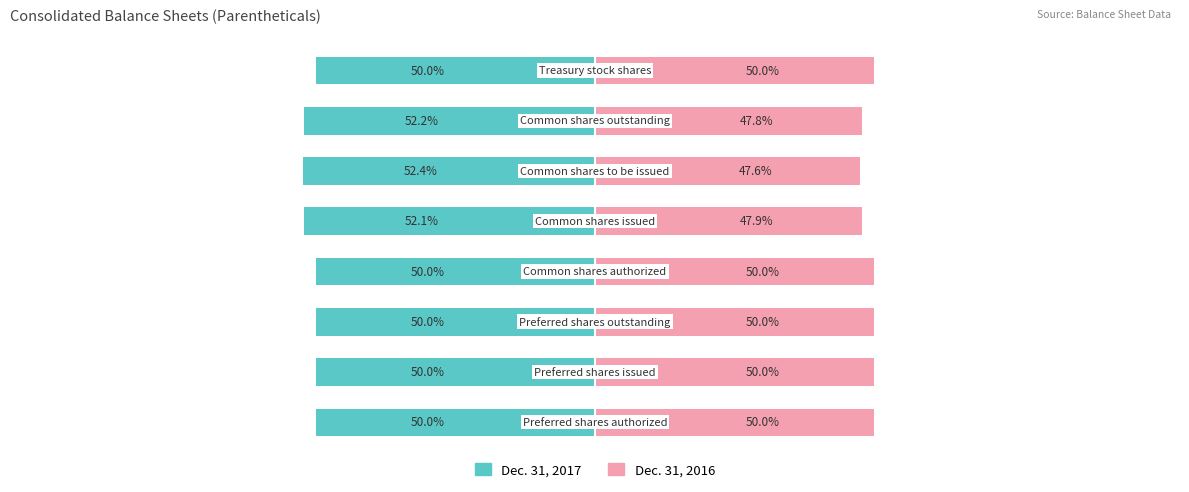

Between −100 and −75, which series saw the biggest shift?

Dec. 31, 2017